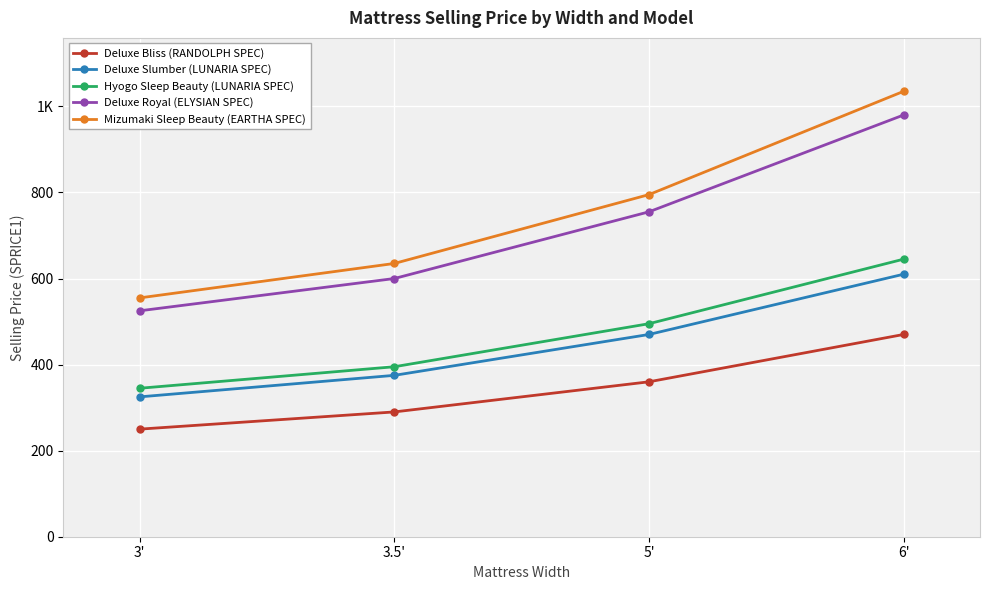

At which label does Deluxe Bliss (RANDOLPH SPEC) first exceed 360?

6'